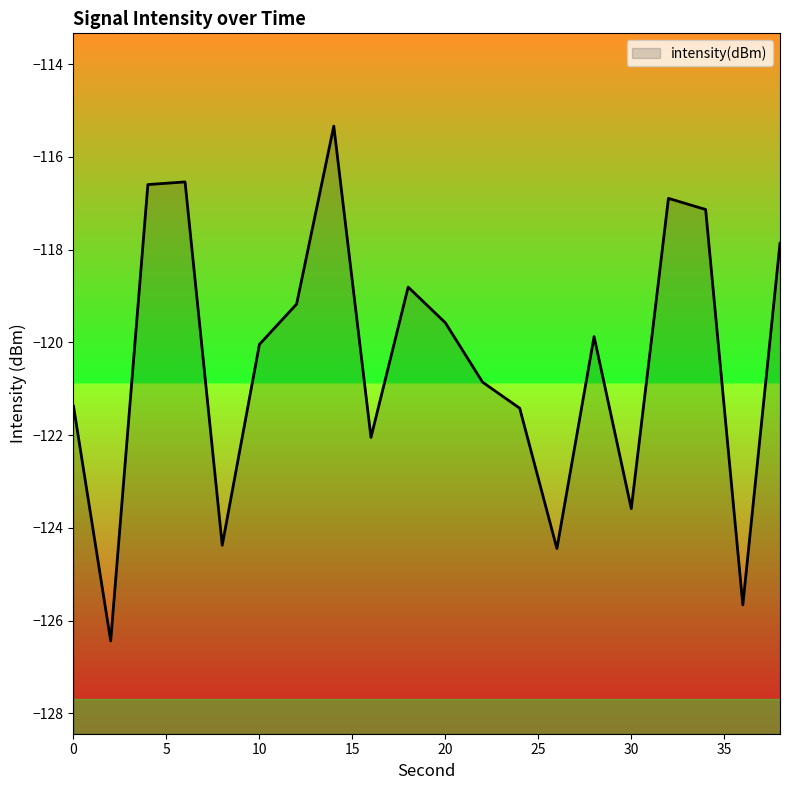

What is the difference between the maximum and minimum values?

11.1